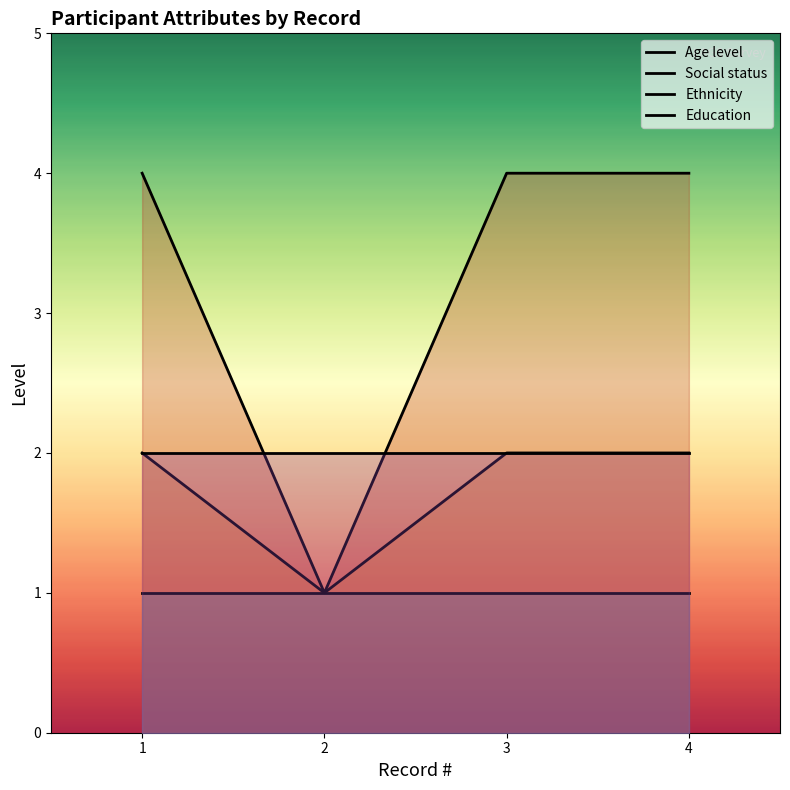

Which category has the lowest value in the Social status series?

2